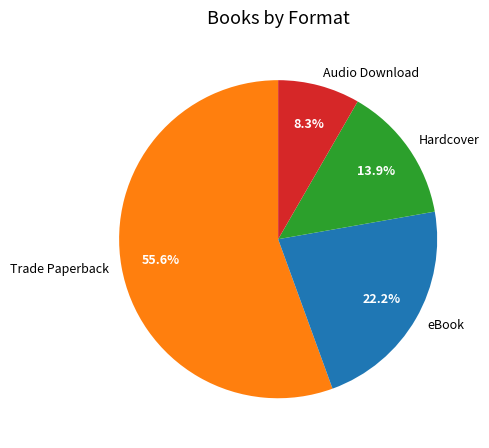

Is Trade Paperback the majority of the pie?

Yes